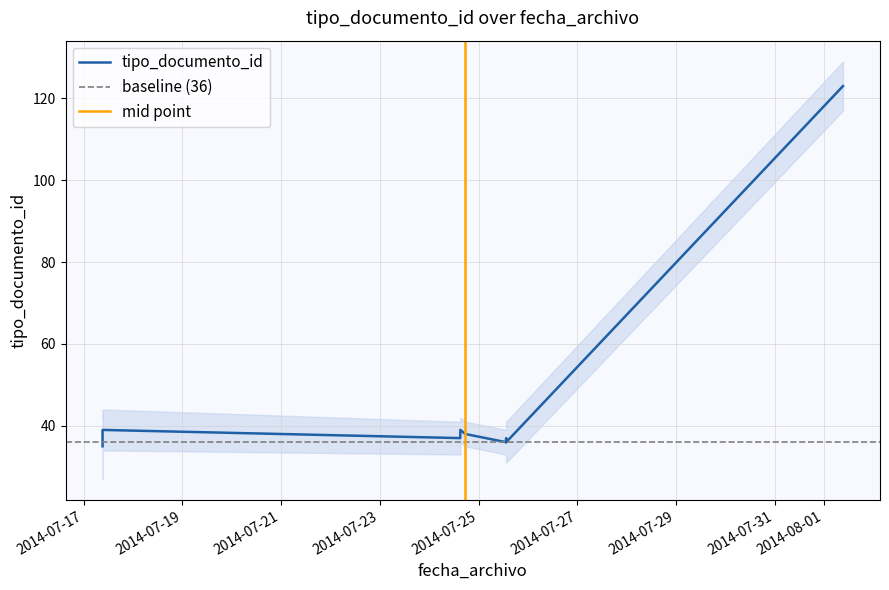

What is the difference between the second highest and minimum values?

4